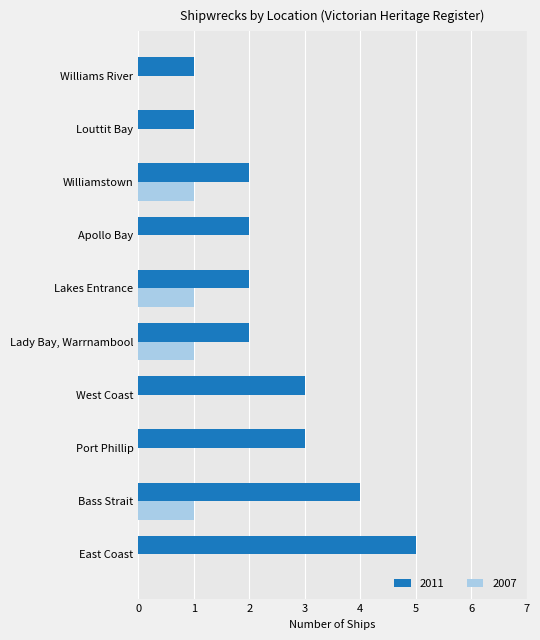

What is the greatest value displayed?

5